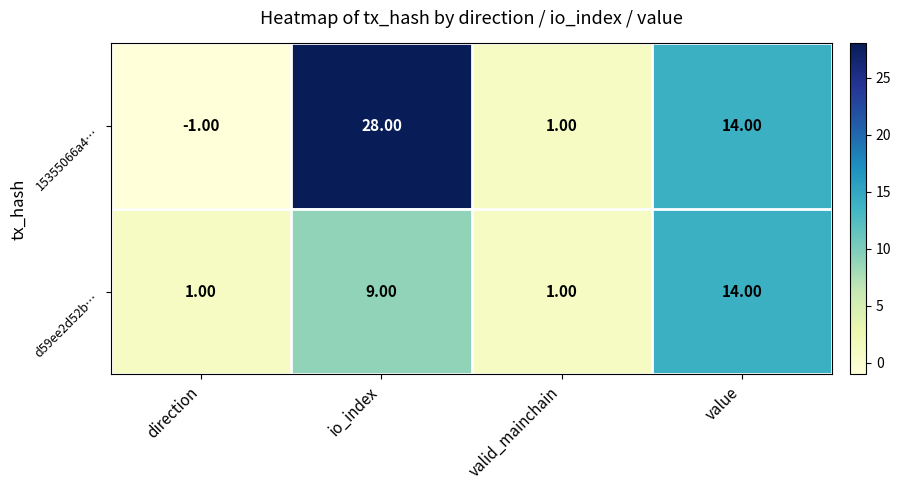

List the series in order of their peak value, lowest first.

d59ee2d52b…, 15355066a4…